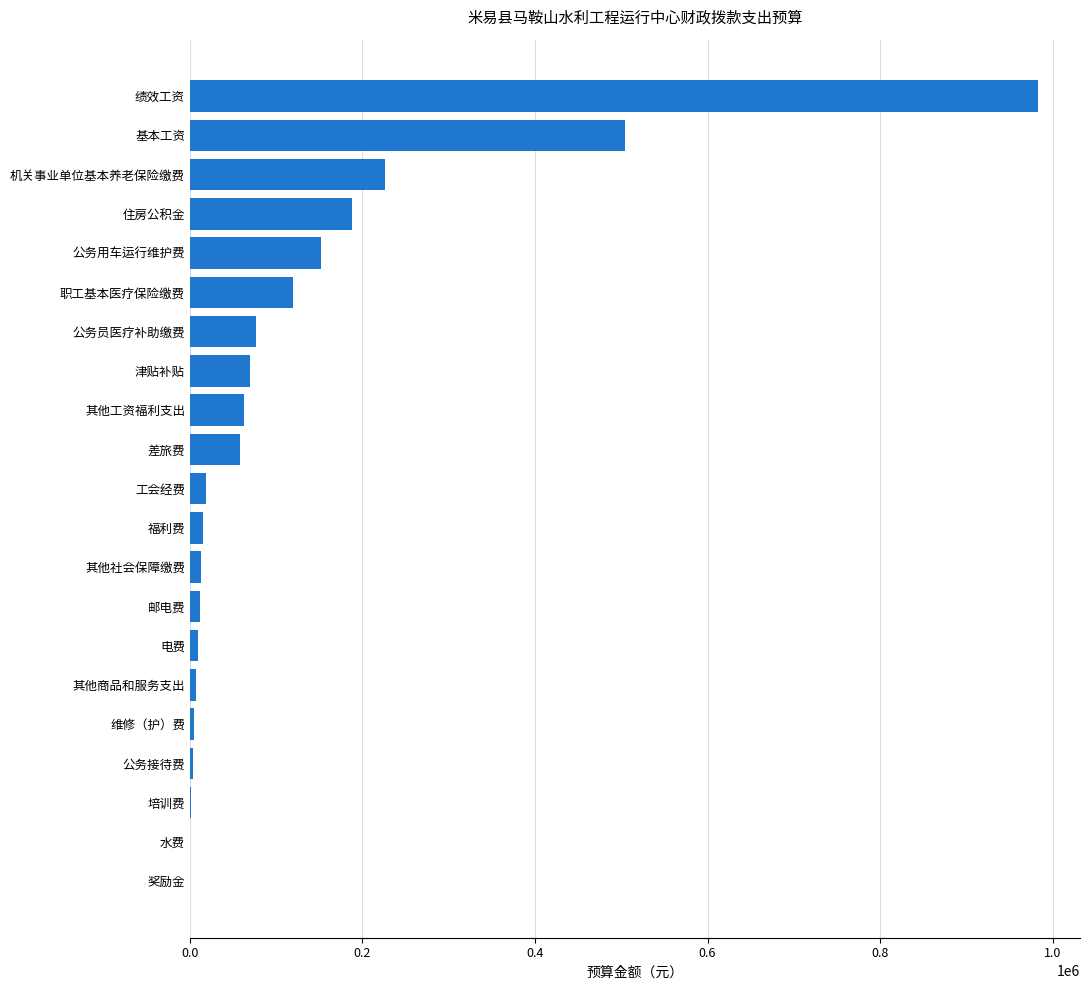

Where is the data nearest to the value 491360?

基本工资